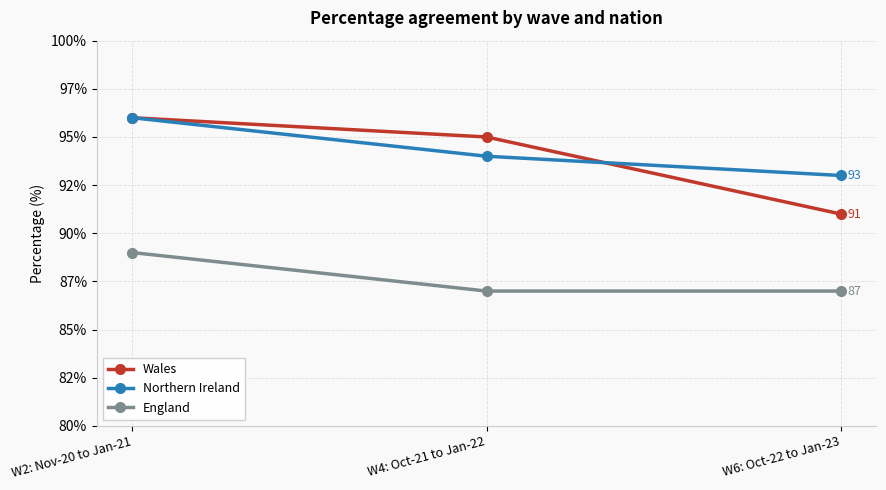

Is this an area chart (filled region under the line)?

No